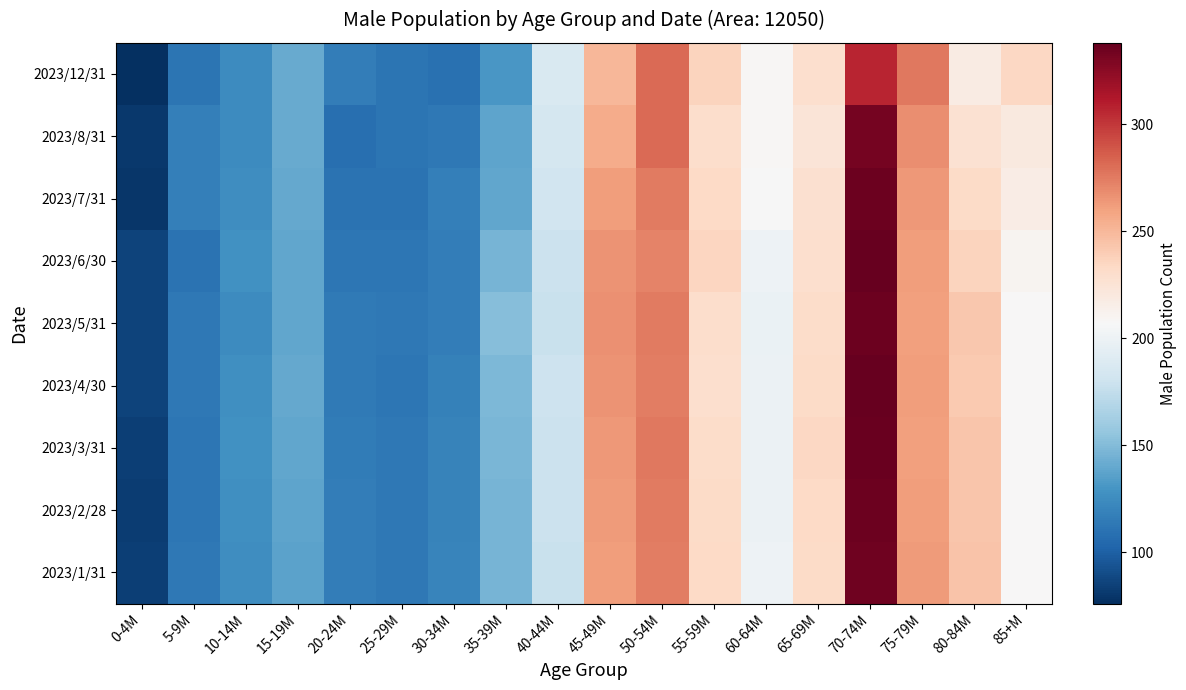

At which category does the chart reach its minimum across all series?

0-4M